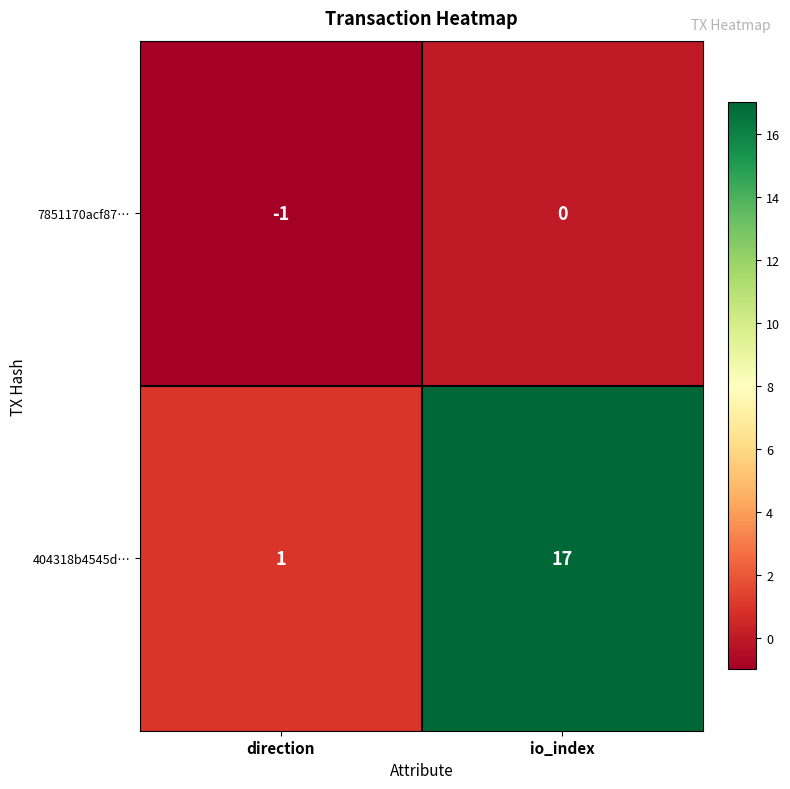

Is it true that 7851170acf87… equals -2 at direction?

False